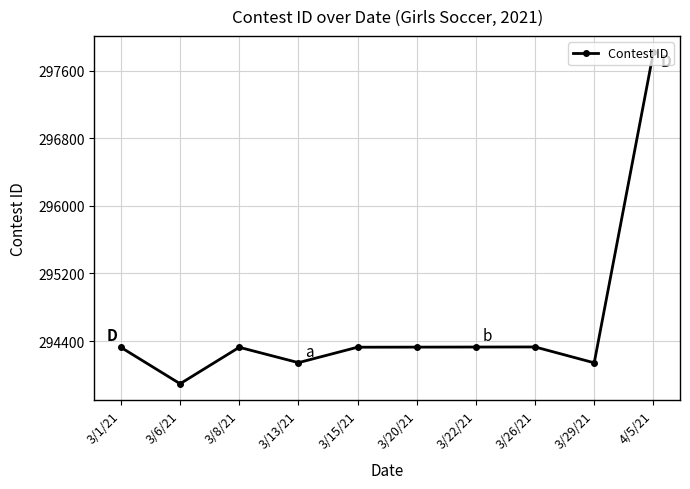

At which category does the data reach its first local peak?

3/8/21